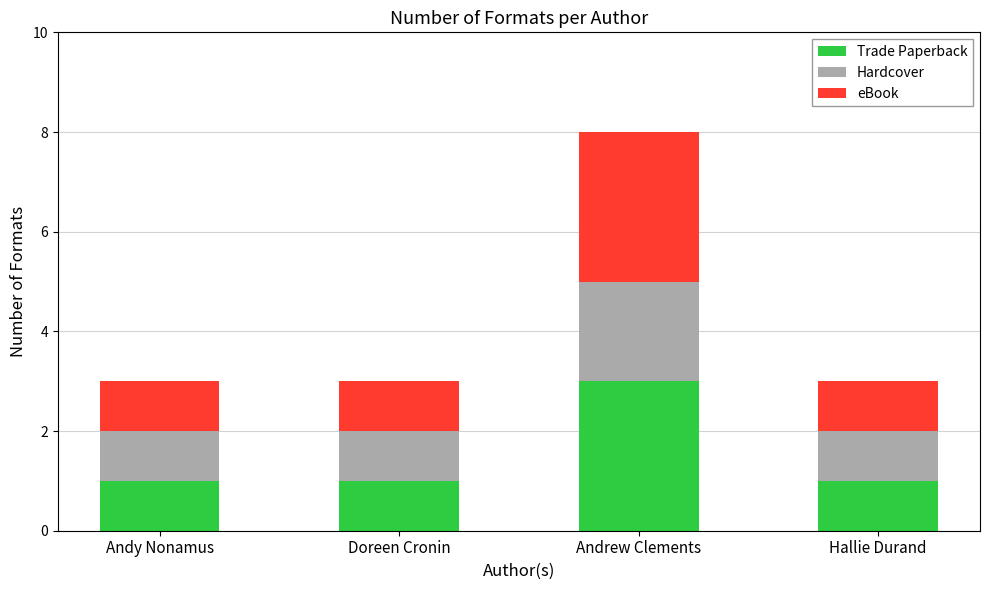

Is it true that Trade Paperback equals 0 at Doreen Cronin?

False